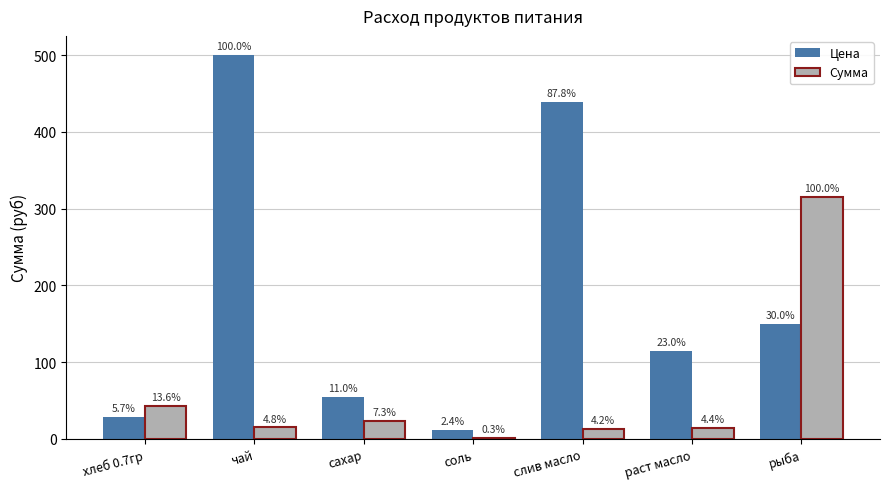

Does the chart contain stacked bars?

No